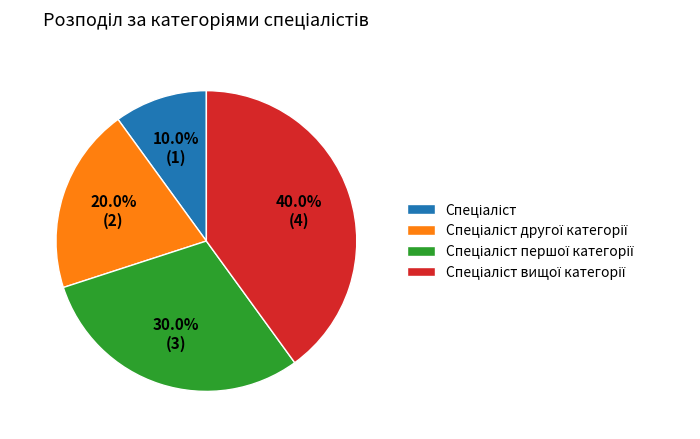

How many segments does this pie chart have?

4